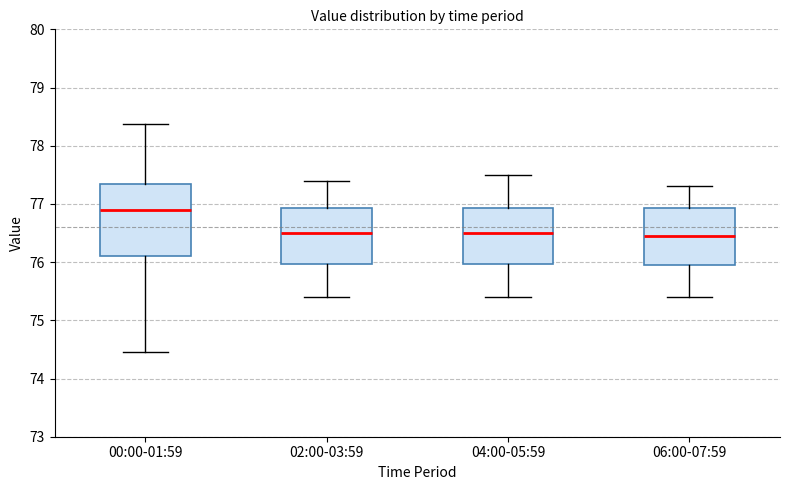

Reading left to right, read every box against the y-axis: the position of its median line, the range the box covers, and the ends of its whiskers. The values are not printed on the chart, so give them approximately, as read against the axis.

00:00-01:59: median 76.9, box 76.1 to 77.3, whiskers 74.5 to 78.4
02:00-03:59: median 76.5, box 76.0 to 76.9, whiskers 75.4 to 77.4
04:00-05:59: median 76.5, box 76.0 to 76.9, whiskers 75.4 to 77.5
06:00-07:59: median 76.5, box 76.0 to 76.9, whiskers 75.4 to 77.3